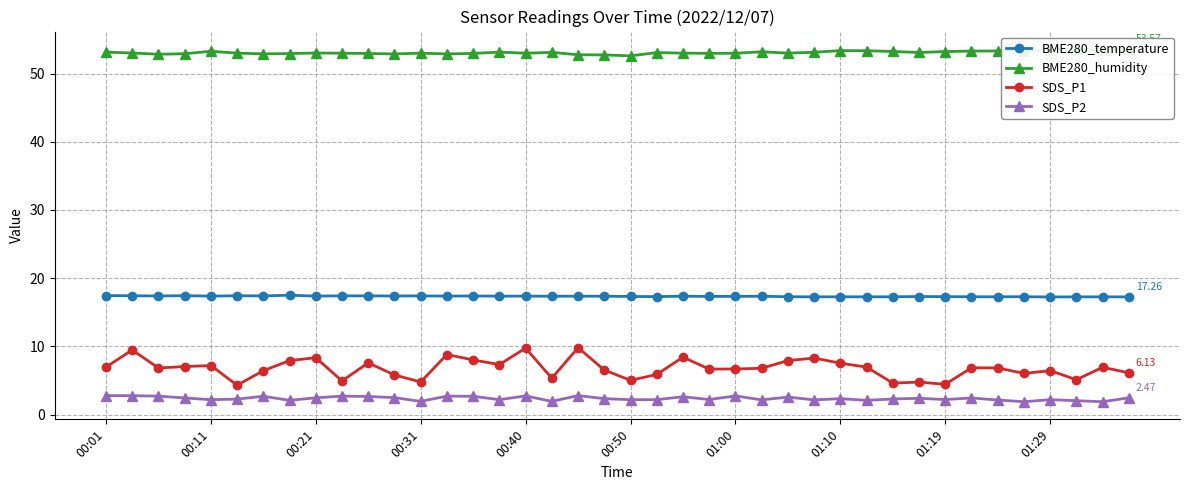

What is the difference between the maximum and second lowest values in the SDS_P1 series?

5.4